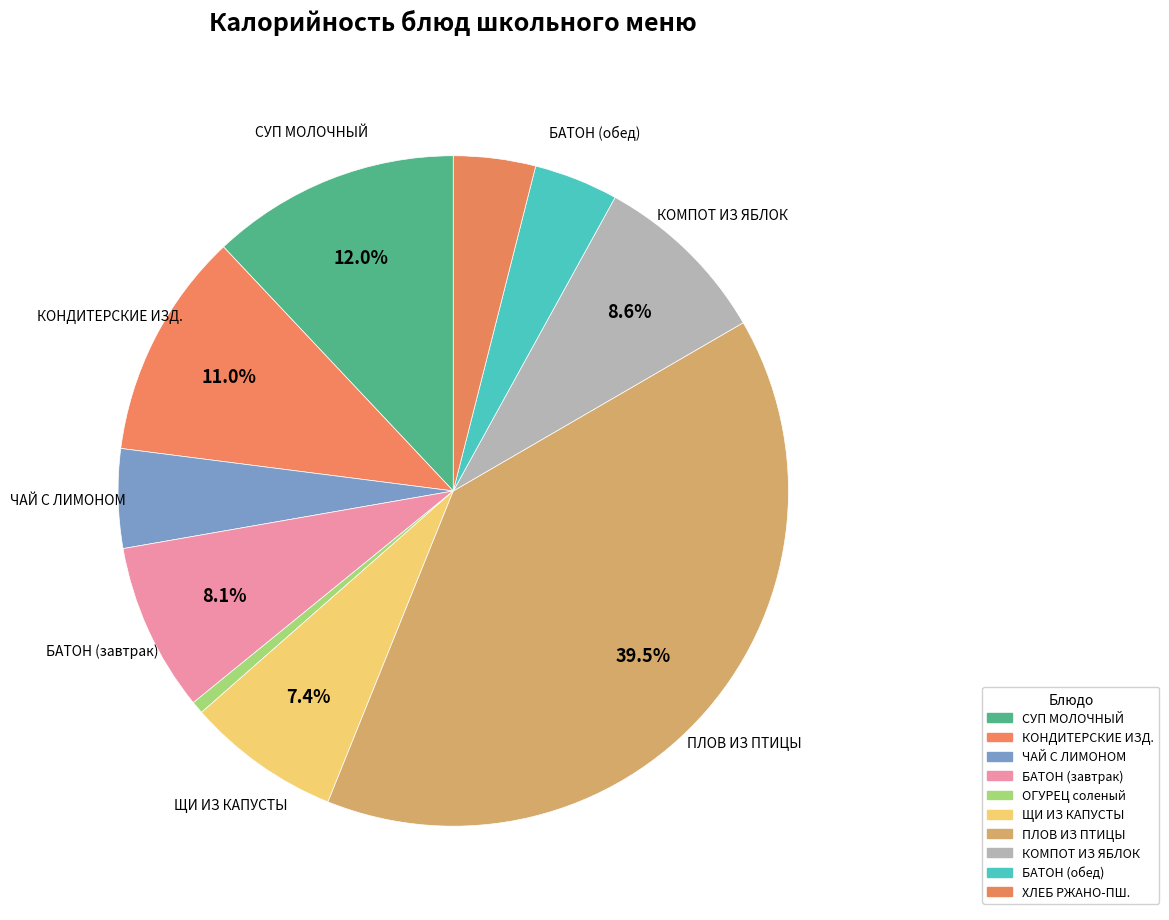

What is the smallest slice in the pie chart?

ОГУРЕЦ соленый